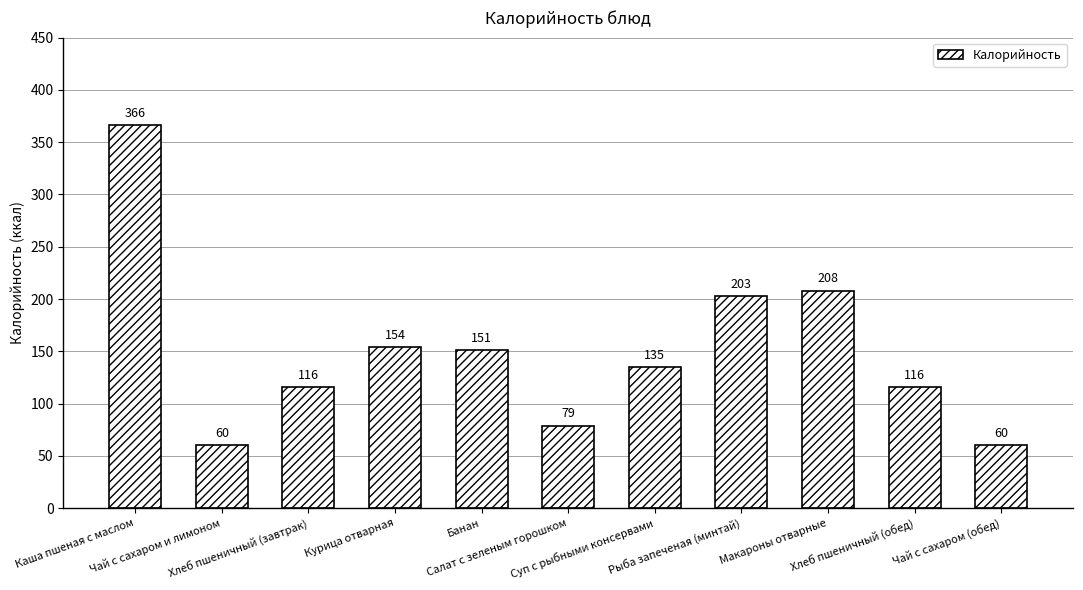

What is the maximum value shown in the chart?

366